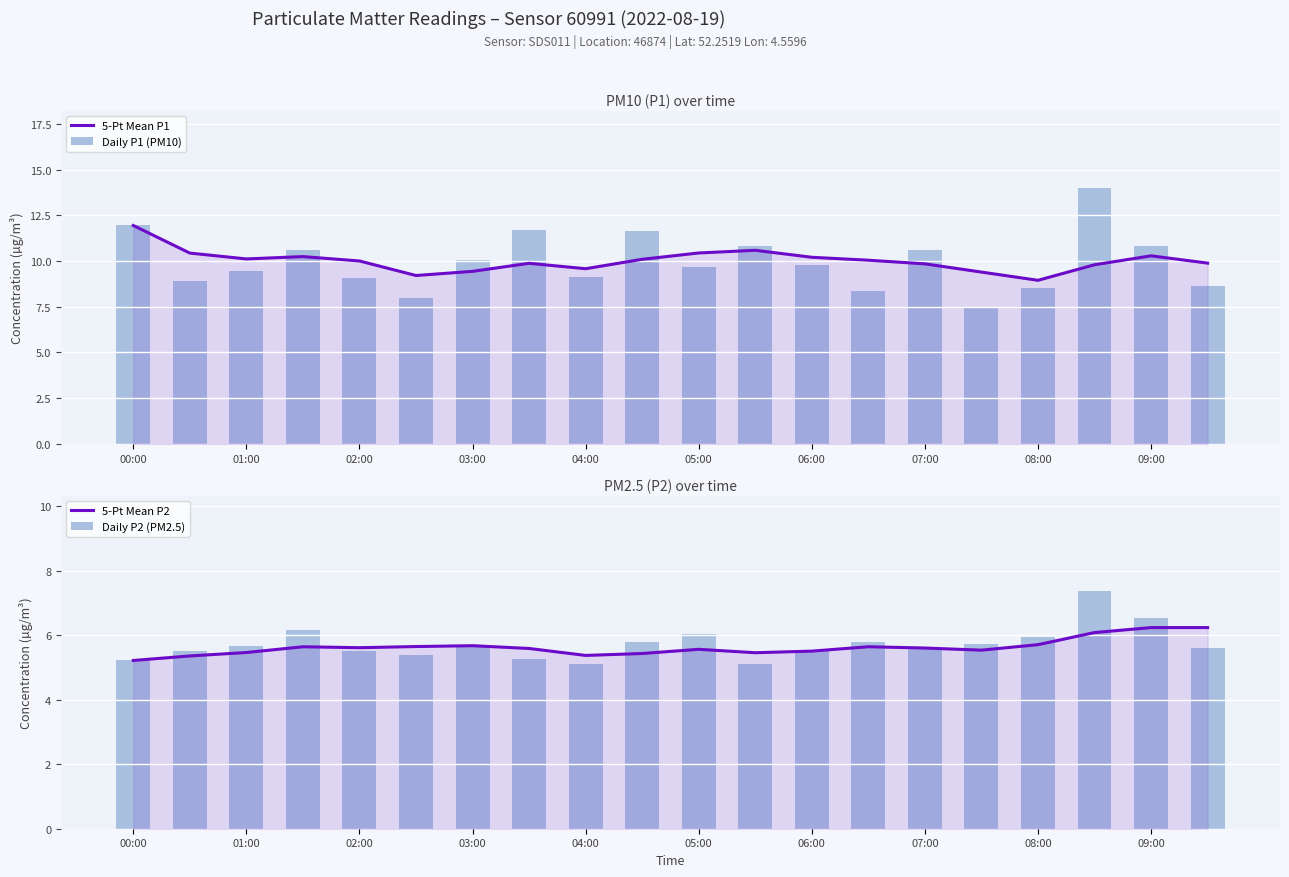

What is the difference between the second highest and second lowest values in the 5-Pt Mean P1 series?

1.4